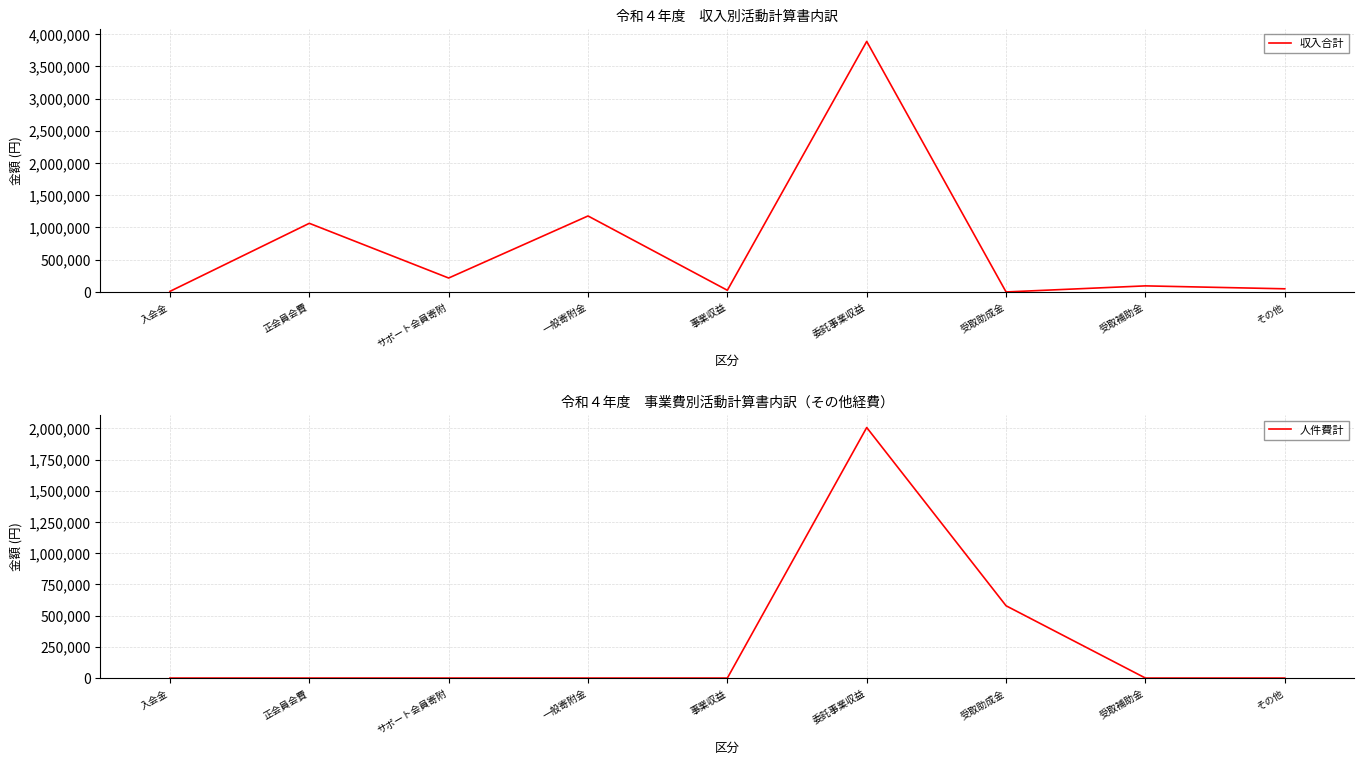

What is the average value of the 収入合計 series?

725039